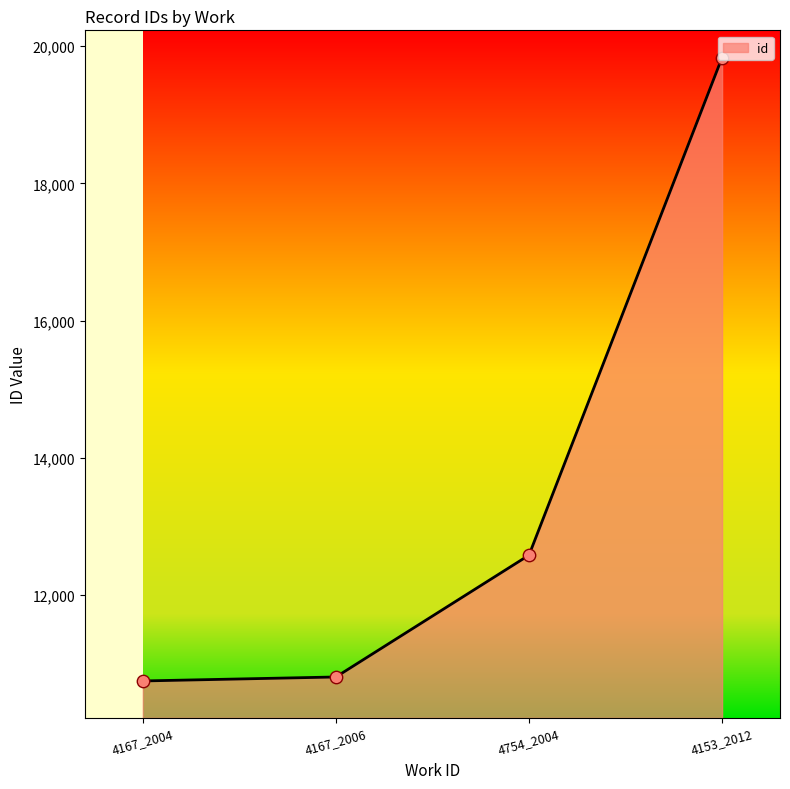

Approximately how many times larger is the value at 4754_2004 compared to 4167_2004?

1.2